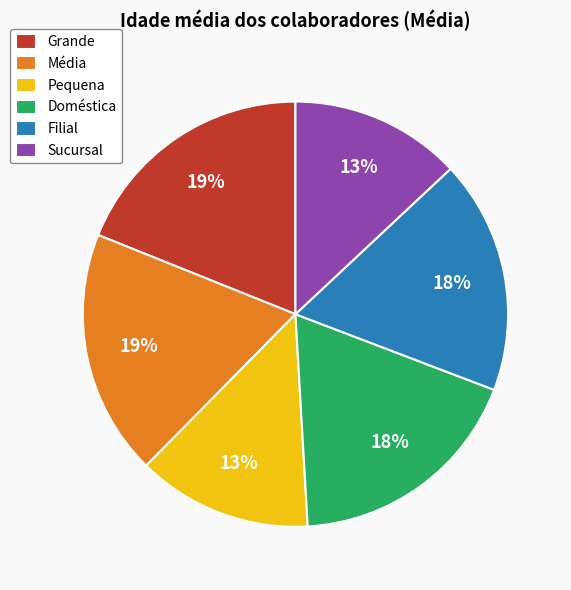

Count the number of slices in the pie.

6